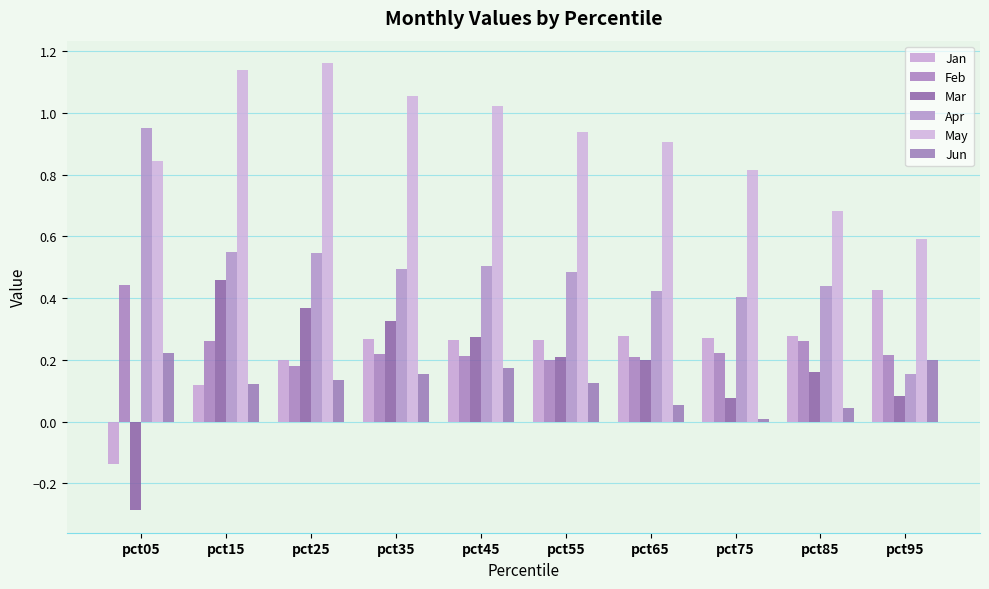

Which label corresponds to the smallest value in the chart?

pct05